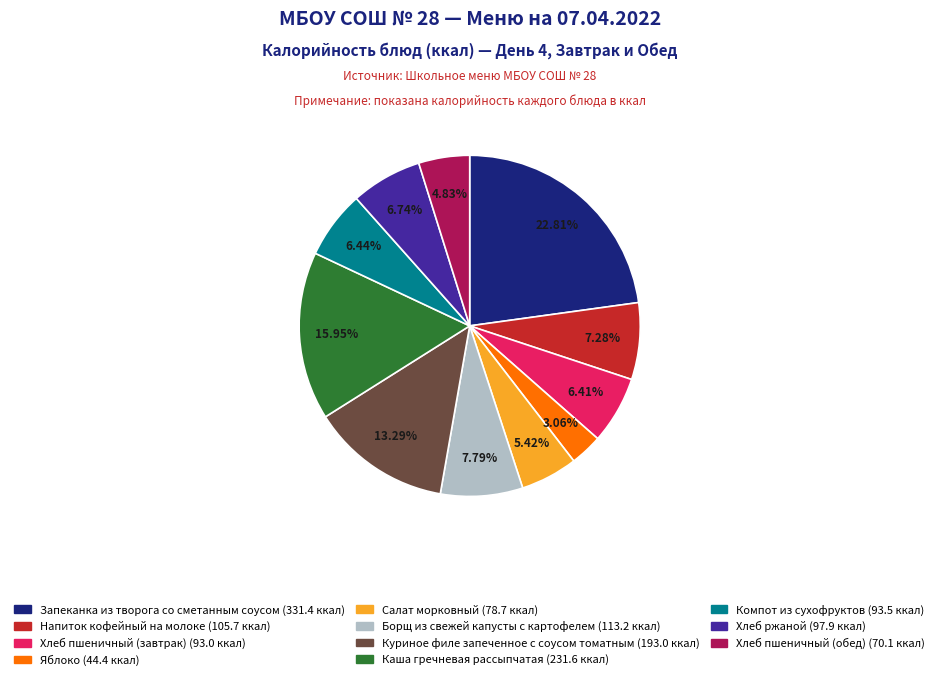

What percentage is the Компот из сухофруктов slice, to the nearest percent?

6%